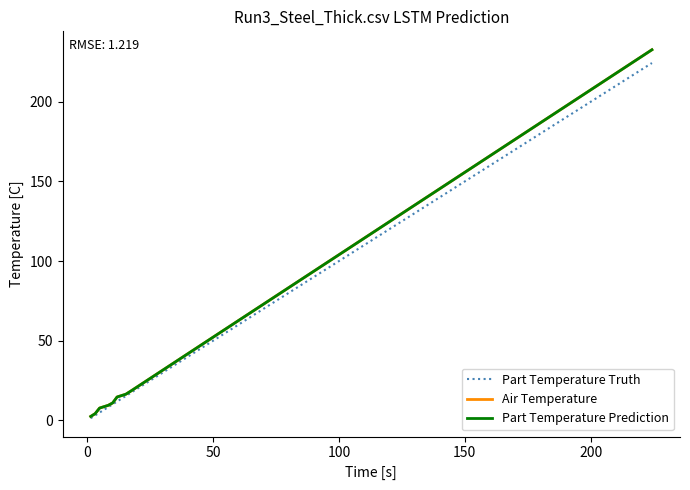

Does the chart have visible grid lines?

No